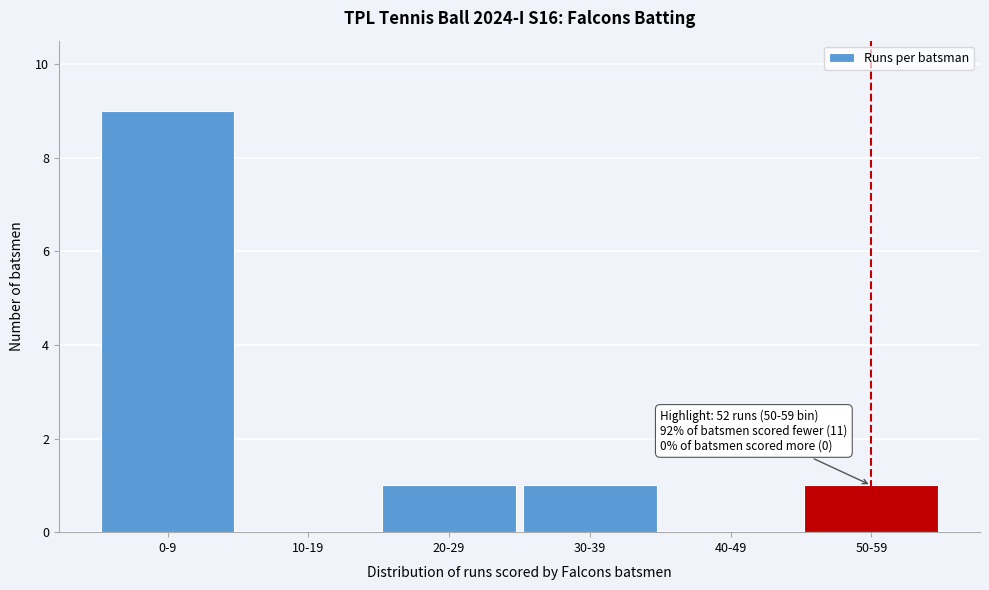

Reading left to right, extract all data points from this chart.

0-9=9	10-19=0	20-29=1	30-39=1	40-49=0	50-59=1